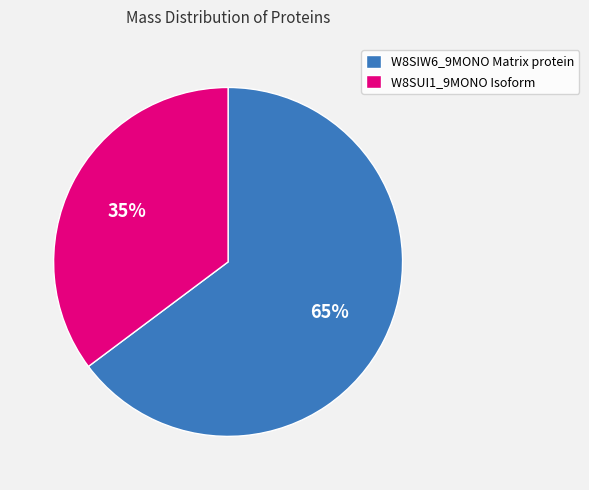

Is there any slice that represents more than half of the pie?

Yes